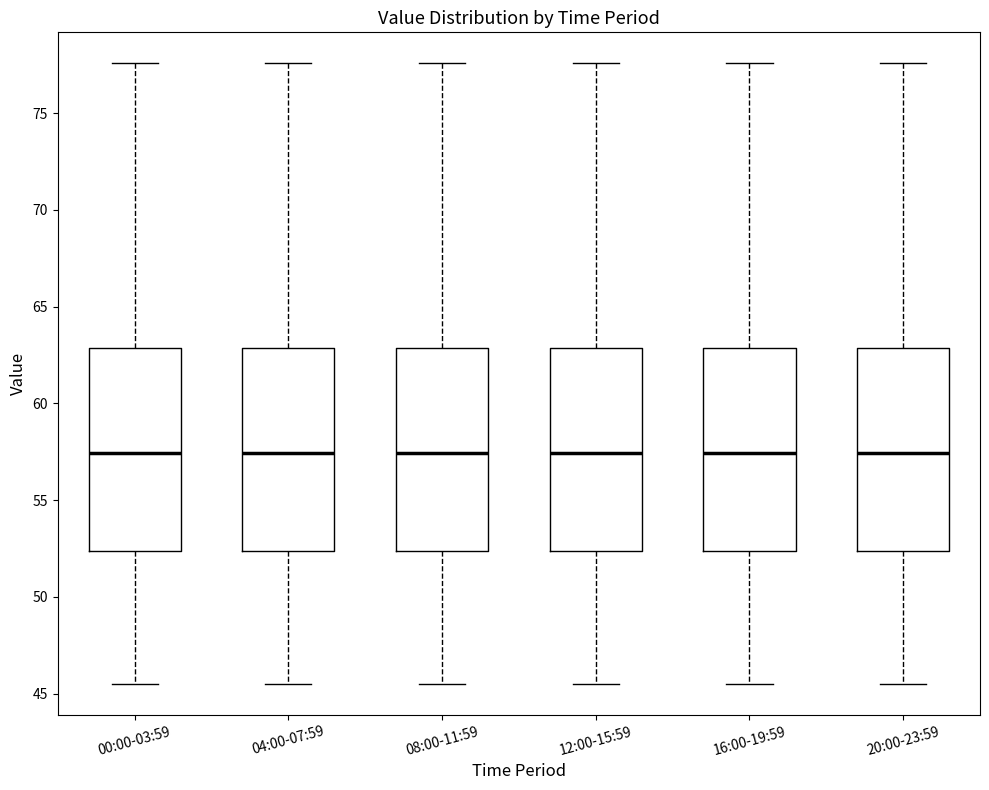

Reading left to right, transcribe this box plot: for each box, give where its median line is, the range the box spans, and where its two whiskers end, as read against the y-axis. The values are not printed on the chart, so give them approximately, as read against the axis.

00:00-03:59: median 57.5, box 52.5 to 63.0, whiskers 45.5 to 77.5
04:00-07:59: median 57.5, box 52.5 to 63.0, whiskers 45.5 to 77.5
08:00-11:59: median 57.5, box 52.5 to 63.0, whiskers 45.5 to 77.5
12:00-15:59: median 57.5, box 52.5 to 63.0, whiskers 45.5 to 77.5
16:00-19:59: median 57.5, box 52.5 to 63.0, whiskers 45.5 to 77.5
20:00-23:59: median 57.5, box 52.5 to 63.0, whiskers 45.5 to 77.5